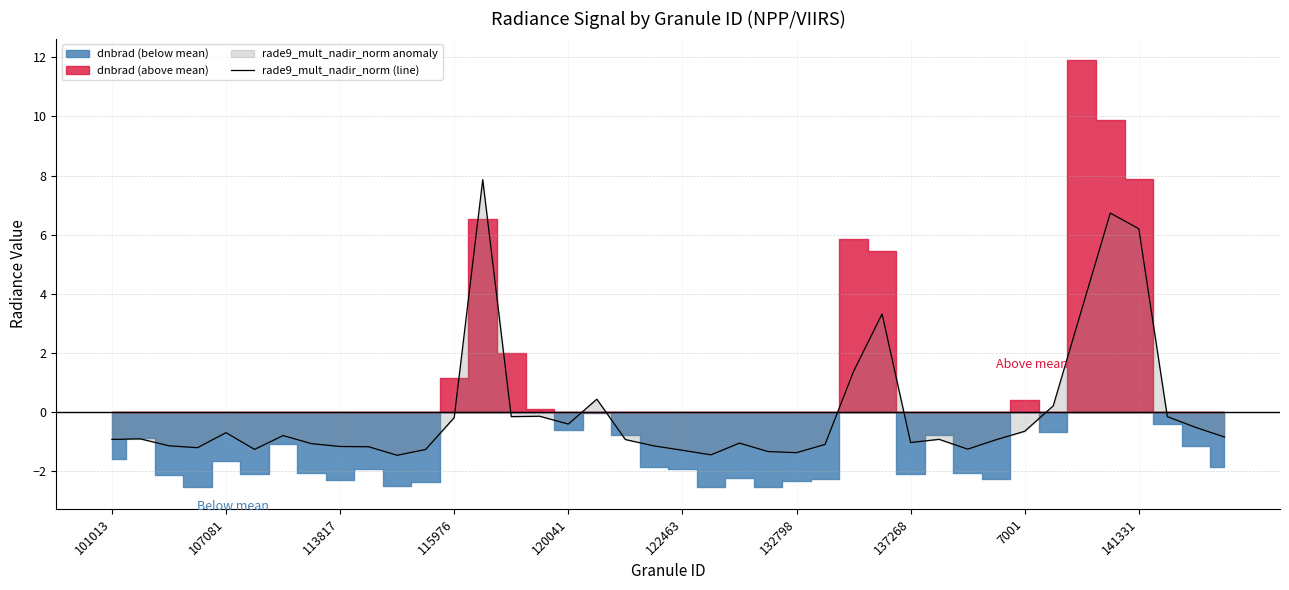

The value of rade9_mult_nadir_norm (line) at 101013 is -0.9. True or false?

True